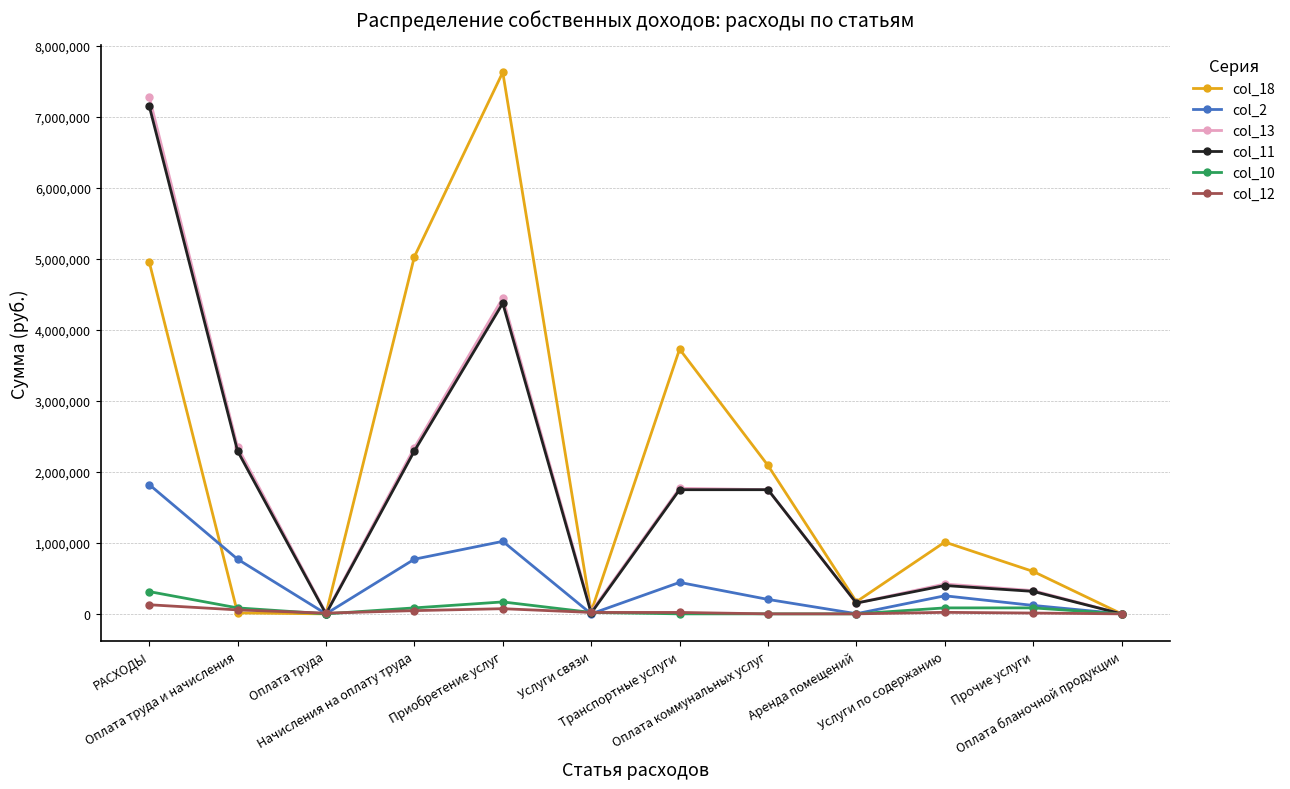

At which label does col_13 reach its peak?

РАСХОДЫ